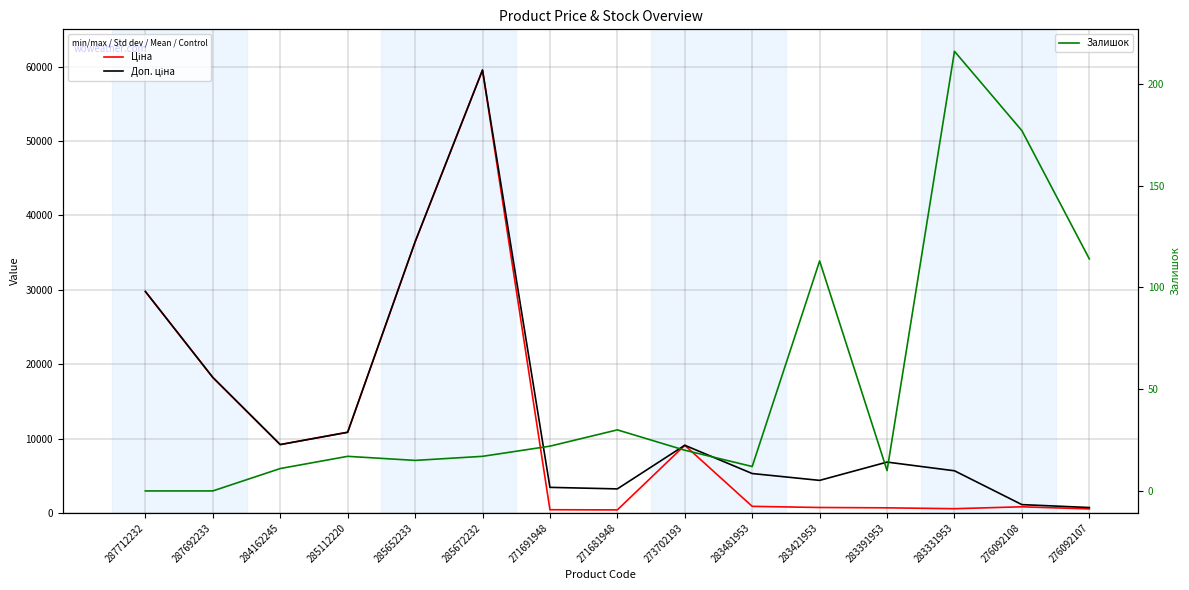

What is the sum of the Ціна values at 271681948 and 283481953?

1285.7